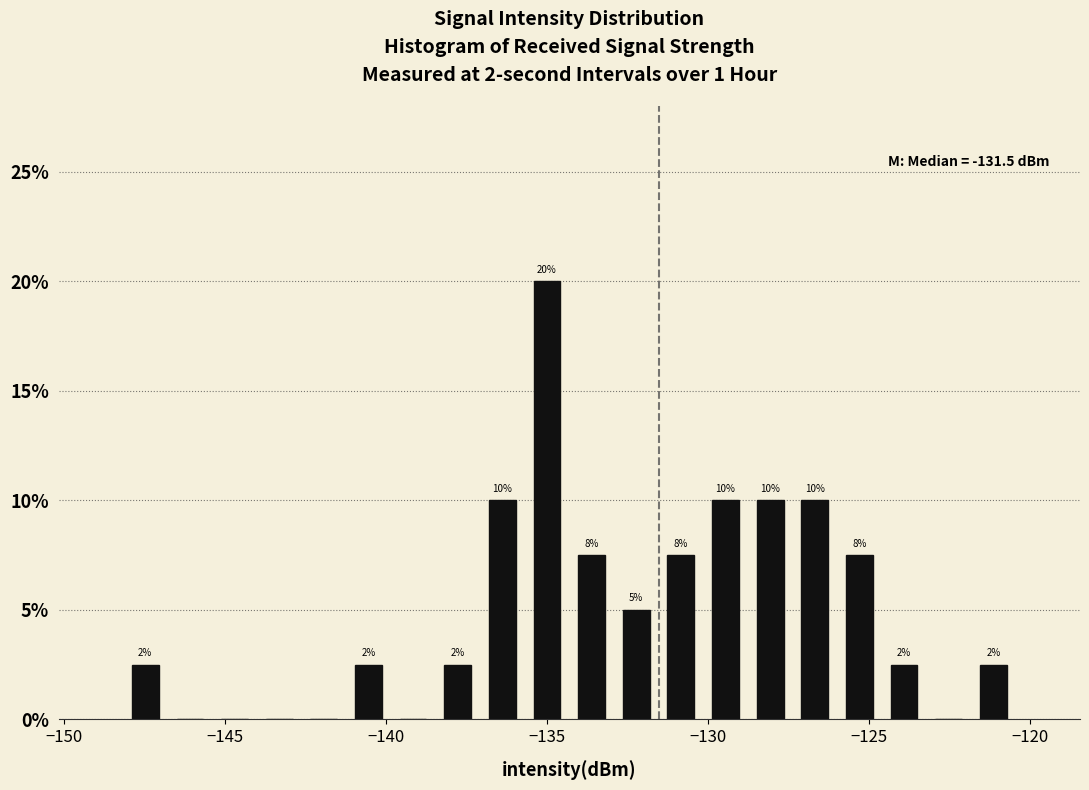

Read against the x-axis, roughly where is the centre of the tallest bar?

-135.0